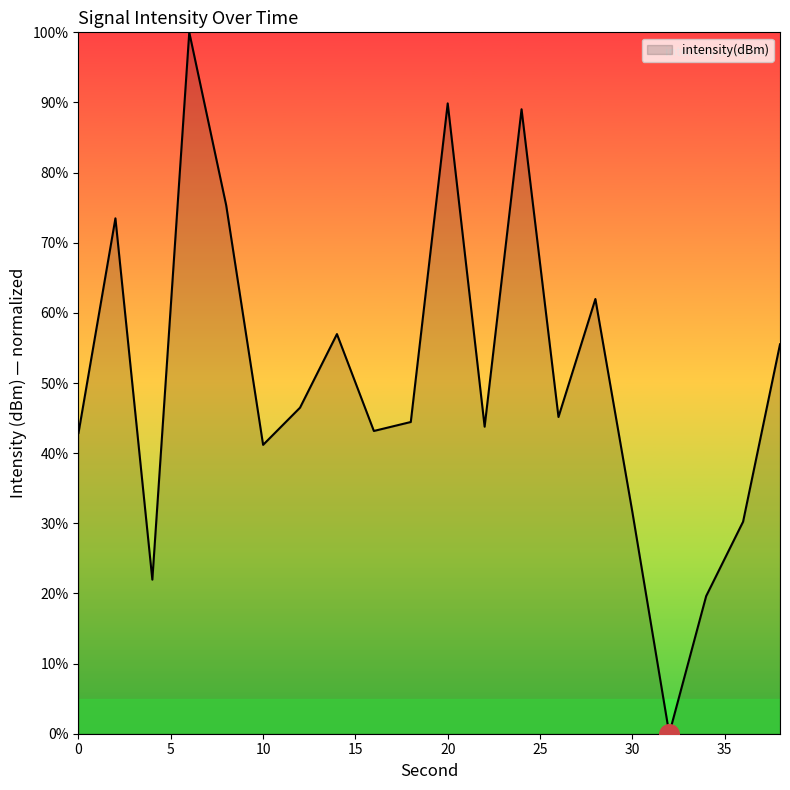

What is the maximum value shown in the chart?

100.0